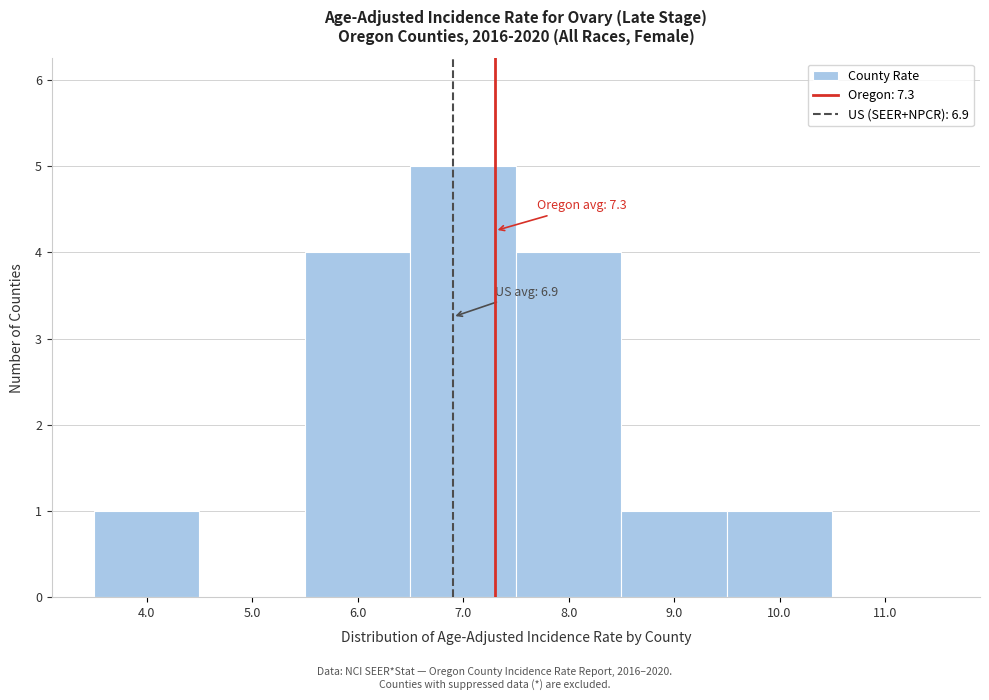

Over which range of the x-axis is the bar tallest?

6.5 to 7.5